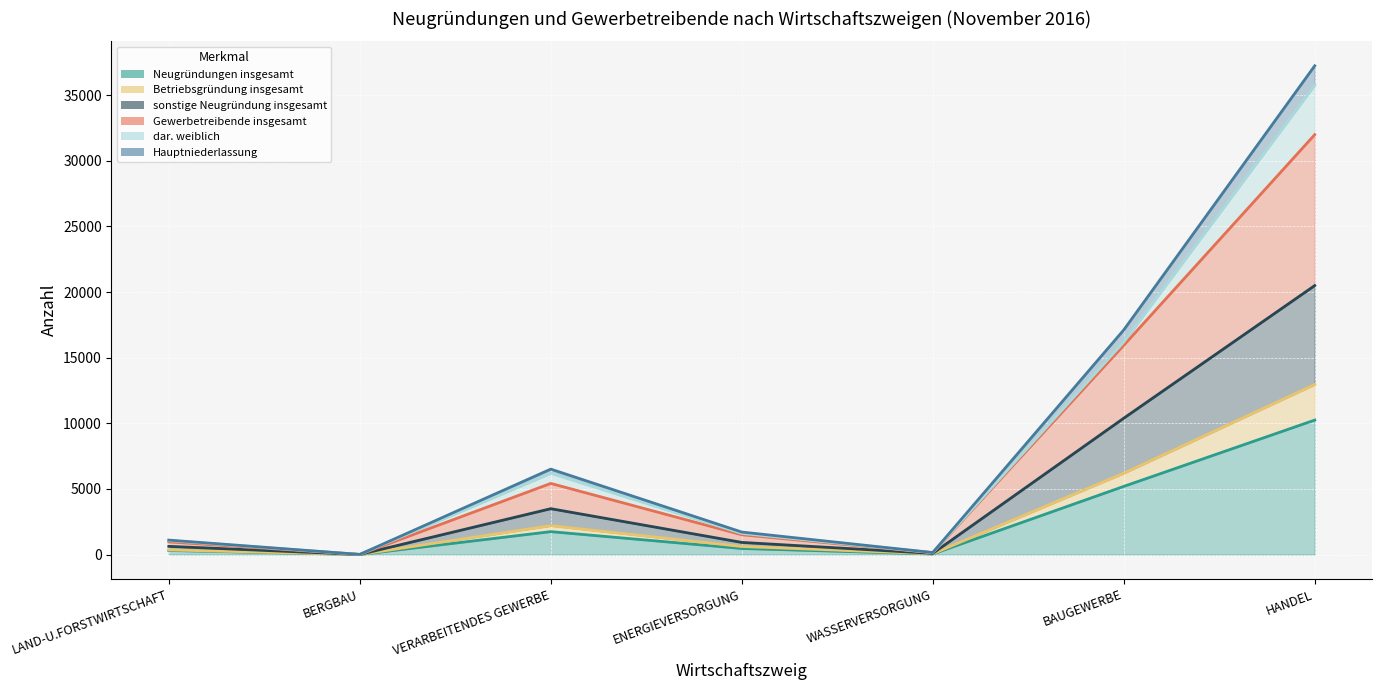

The Neugründungen insgesamt series shows 29 at WASSERVERSORGUNG. True or false?

False